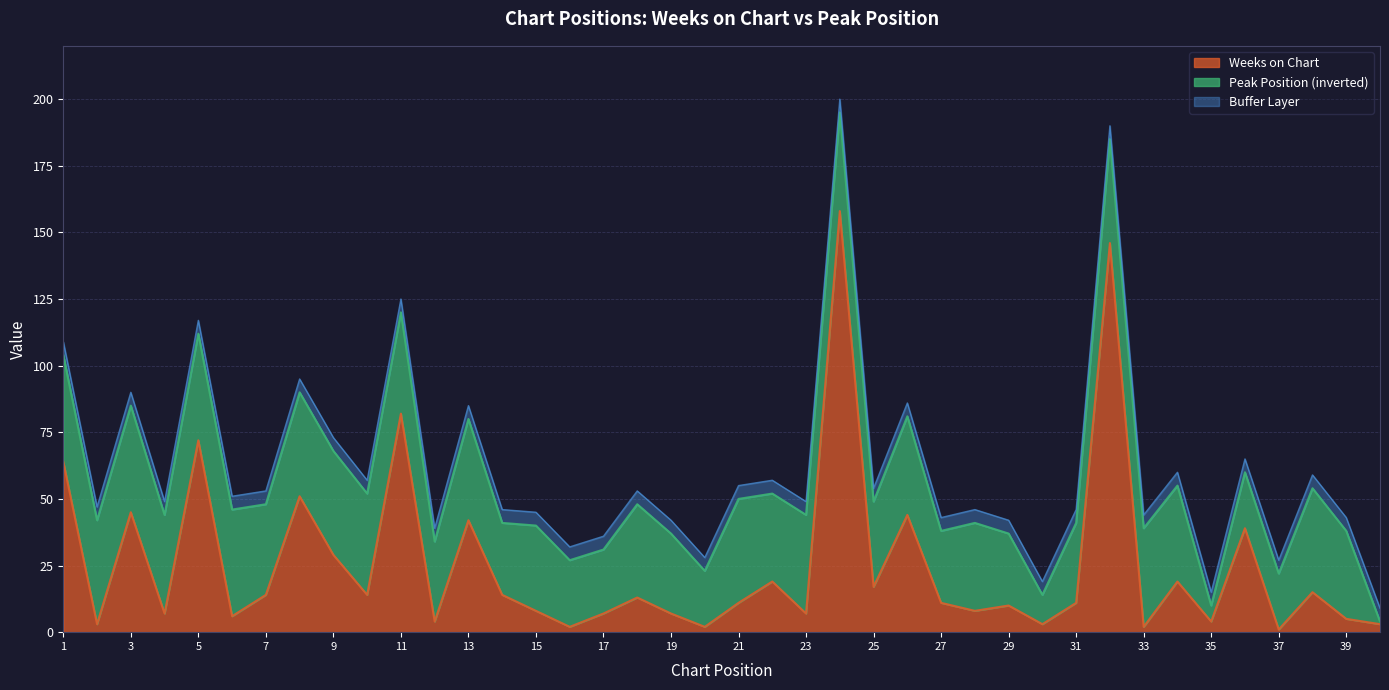

How many points are higher than both their immediate neighbors (excluding endpoints)?

14